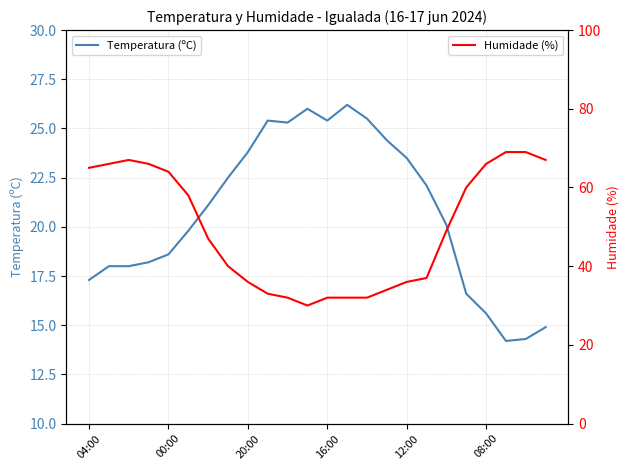

True or false: Temperatura (ºC) and Humidade (%) cross at least once.

False